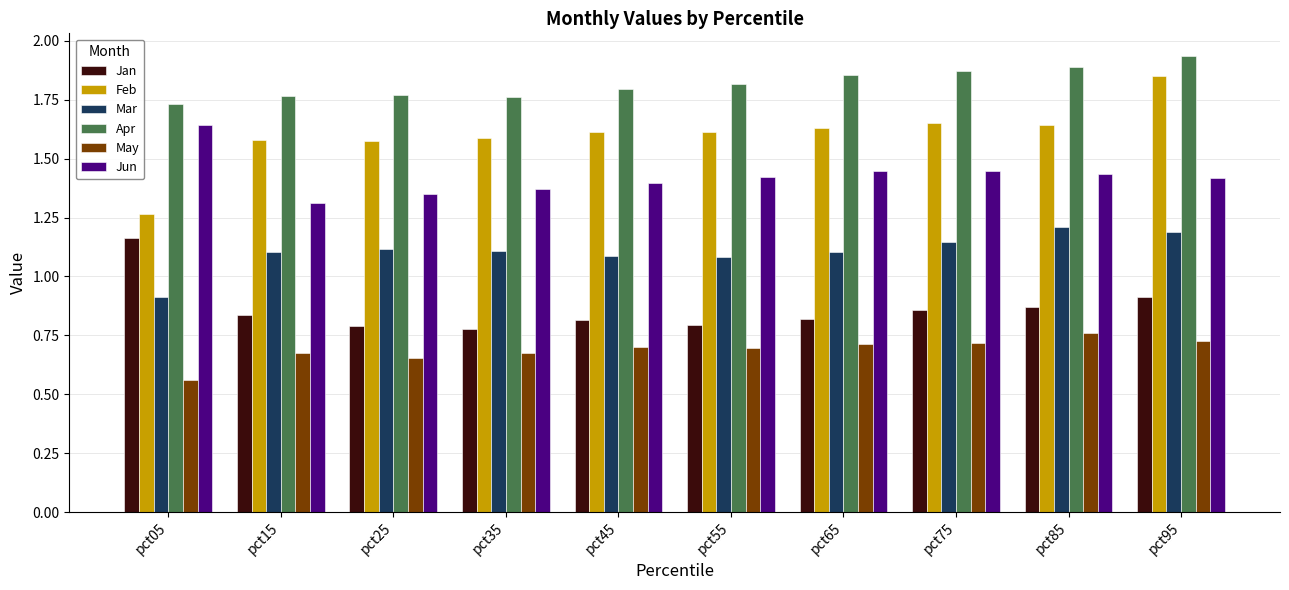

At which label does Feb reach its minimum?

pct05